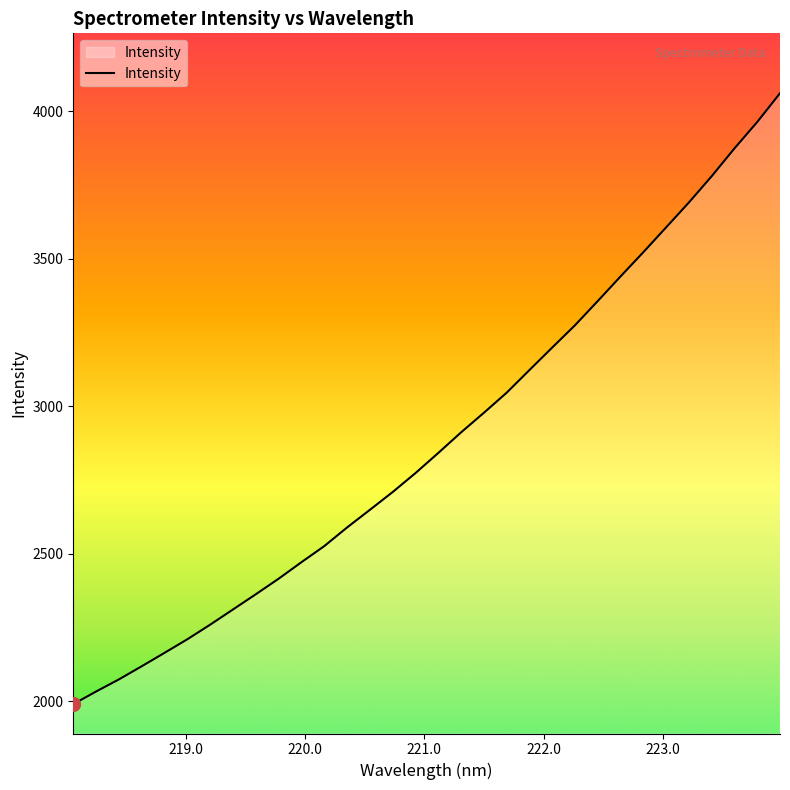

Reading left to right, what are all the values shown in this chart?

1990.3	2033.1	2074.2	2118.7	2164.3	2210.2	2259.7	2311.2	2362.7	2415.4	2471.4	2525.9	2589.0	2648.8	2709.2	2773.4	2841.6	2911.3	2977.7	3045.8	3122.6	3198.9	3274.4	3356.5	3439.9	3522.1	3606.1	3690.5	3779.5	3873.7	3963.2	4060.7